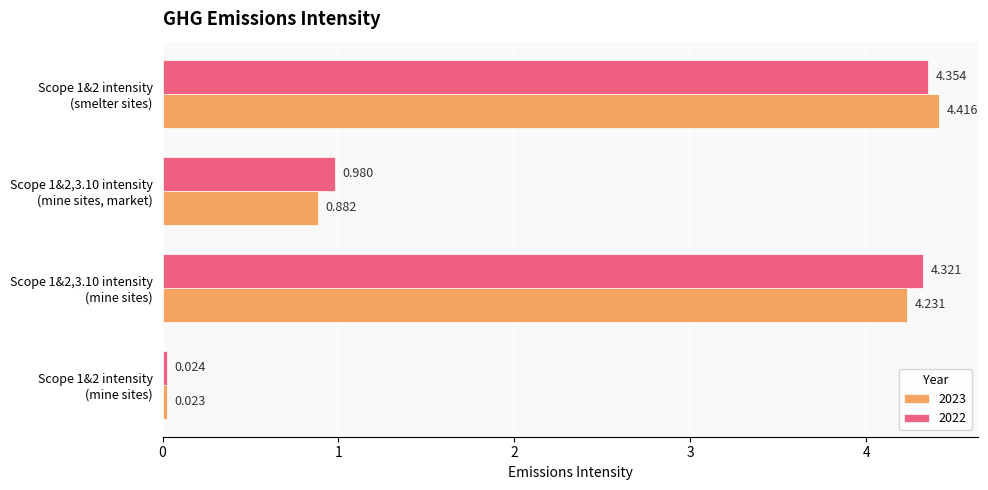

Reading left to right, what are all the values shown in this chart?

2023: Scope 1&2 intensity
(mine sites)=0.0	Scope 1&2,3.10 intensity
(mine sites)=4.2	Scope 1&2,3.10 intensity
(mine sites, market)=0.9	Scope 1&2 intensity
(smelter sites)=4.4
2022: Scope 1&2 intensity
(mine sites)=0.0	Scope 1&2,3.10 intensity
(mine sites)=4.3	Scope 1&2,3.10 intensity
(mine sites, market)=1.0	Scope 1&2 intensity
(smelter sites)=4.4